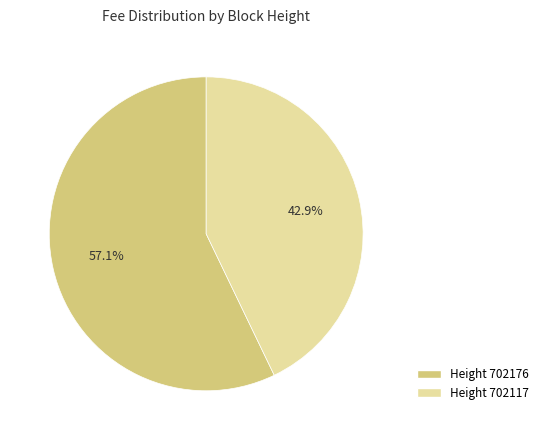

Is there a majority slice in this chart?

Yes